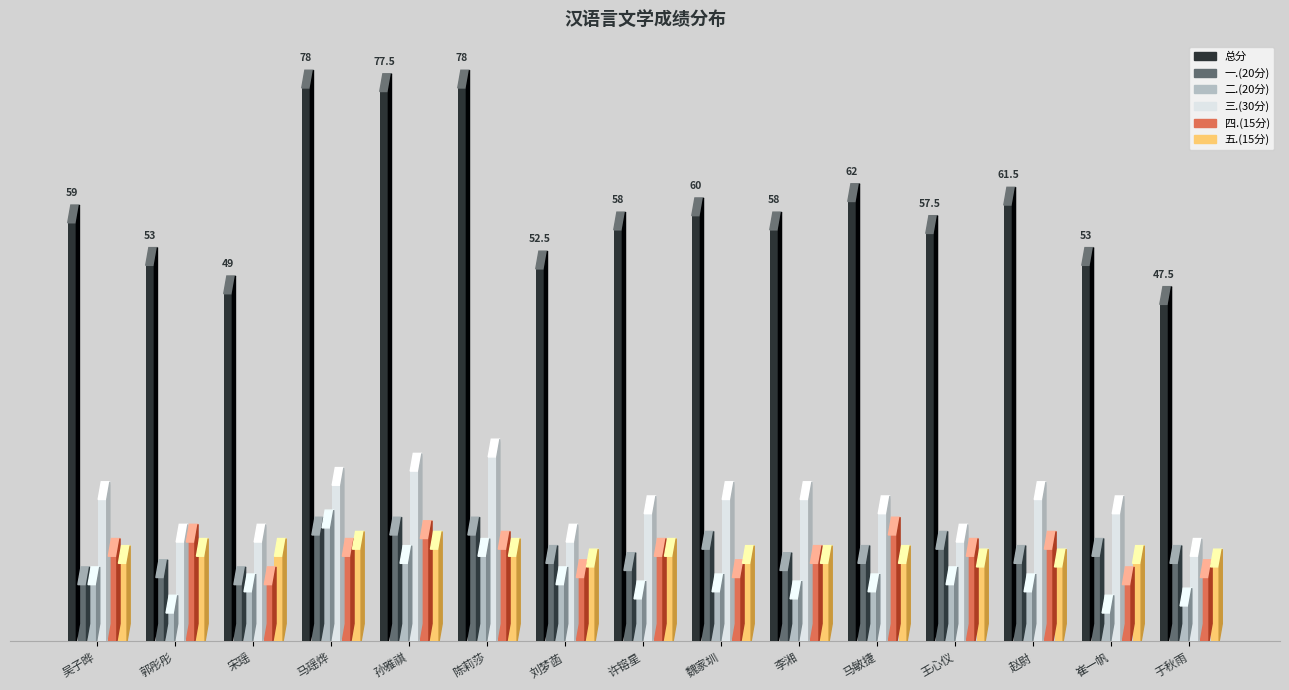

How many data points in 二.(20分) are less than 7?

5